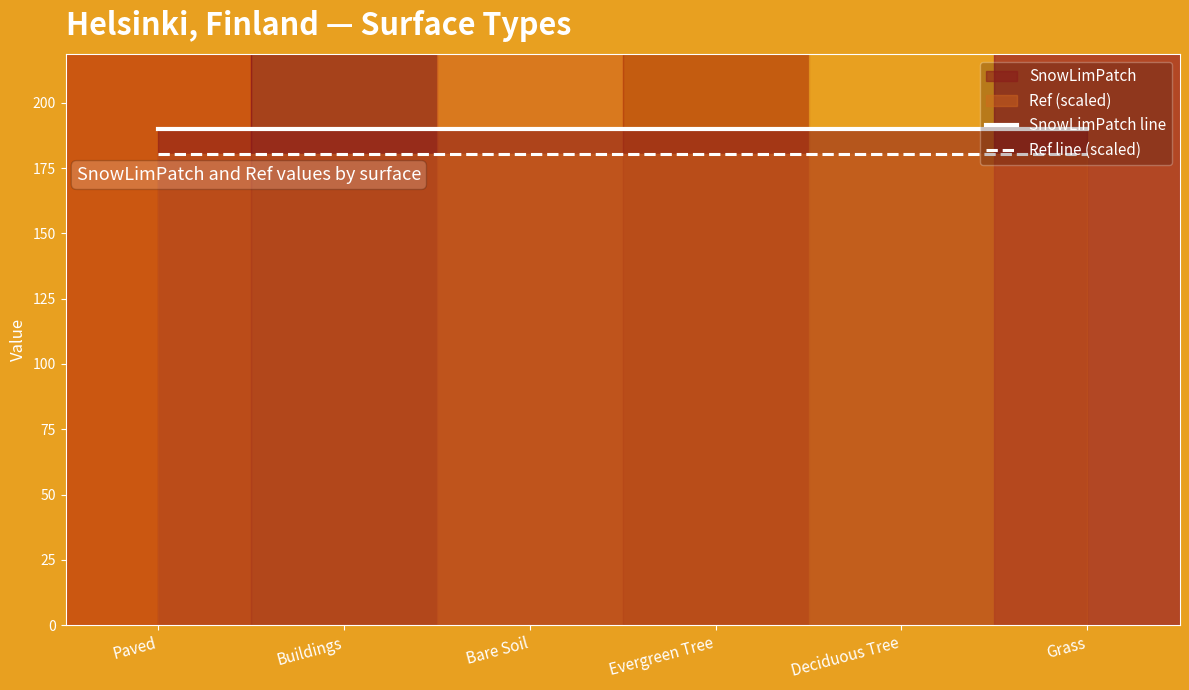

True or false: Ref line (scaled) has a value of 95.1 at Buildings.

False